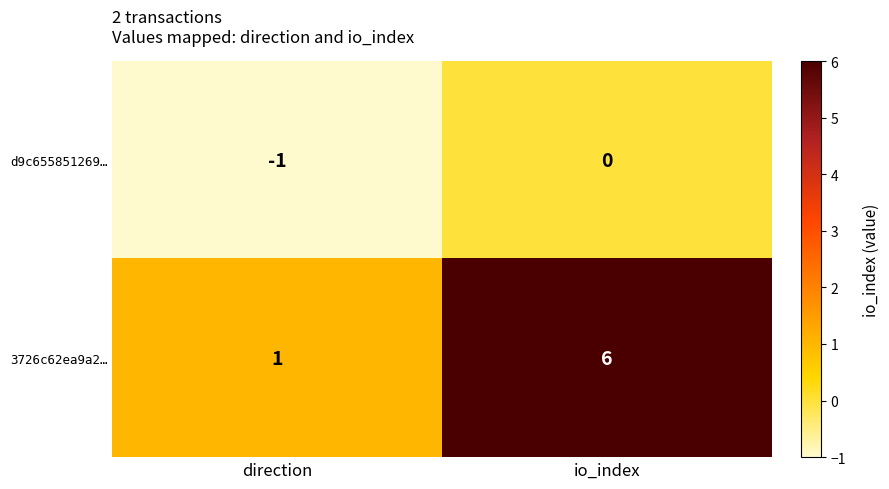

List the series in order of their overall mean, lowest first.

d9c655851269…, 3726c62ea9a2…